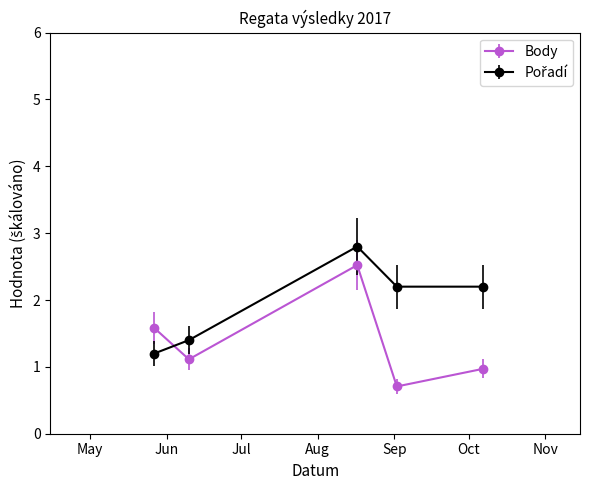

In Body, how many points are higher than both neighbors (excluding endpoints)?

1